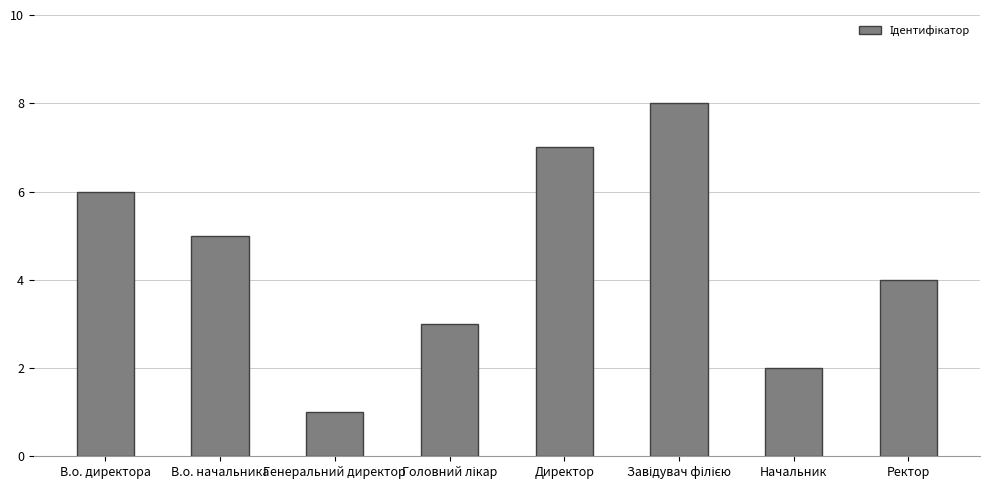

What is the approximate value at Директор?

7